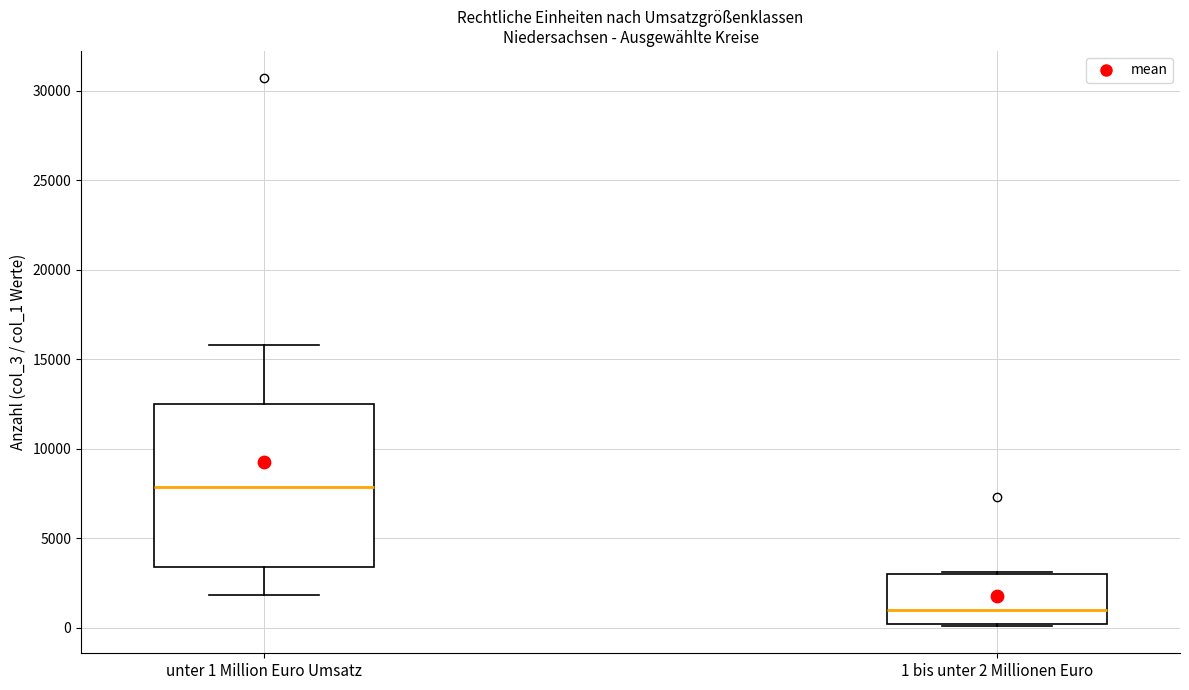

Reading left to right, read every box against the y-axis: the position of its median line, the range the box covers, and the ends of its whiskers. The values are not printed on the chart, so give them approximately, as read against the axis.

unter 1 Million Euro Umsatz: median 8000, box 3500 to 12500, whiskers 2000 to 16000
1 bis unter 2 Millionen Euro: median 1000, box 0 to 3000, whiskers 0 to 3000